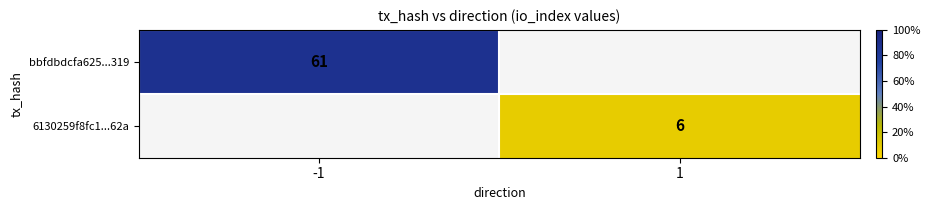

Which category has the highest value across all series?

-1